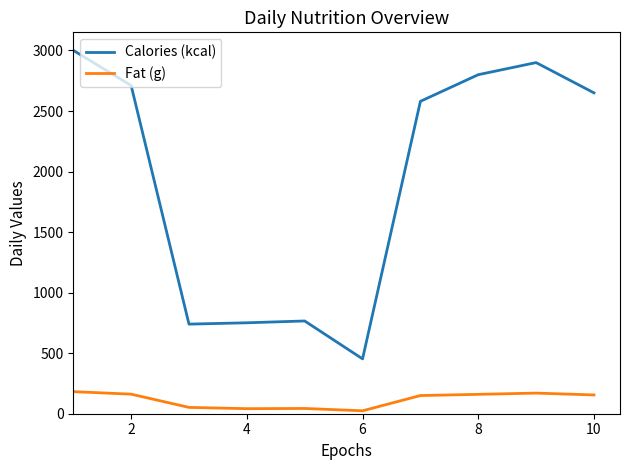

True or false: Calories (kcal) and Fat (g) cross at least once.

False